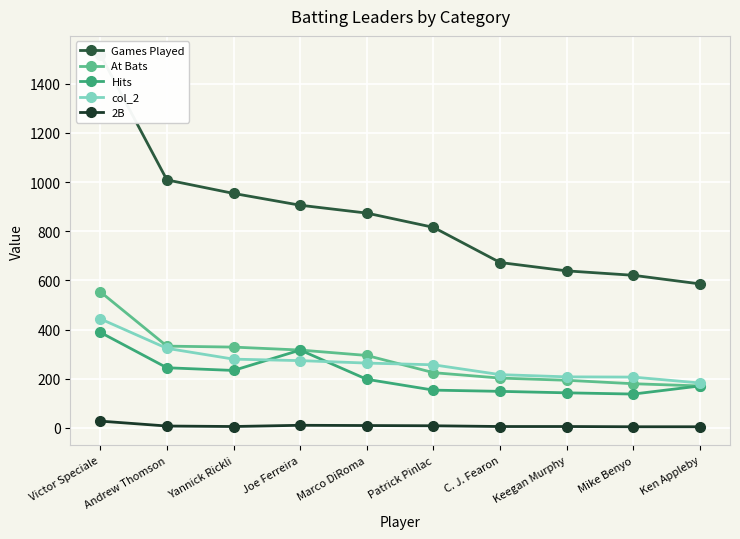

Rank the series at Joe Ferreira from lowest to highest value.

2B, col_2, At Bats, Hits, Games Played